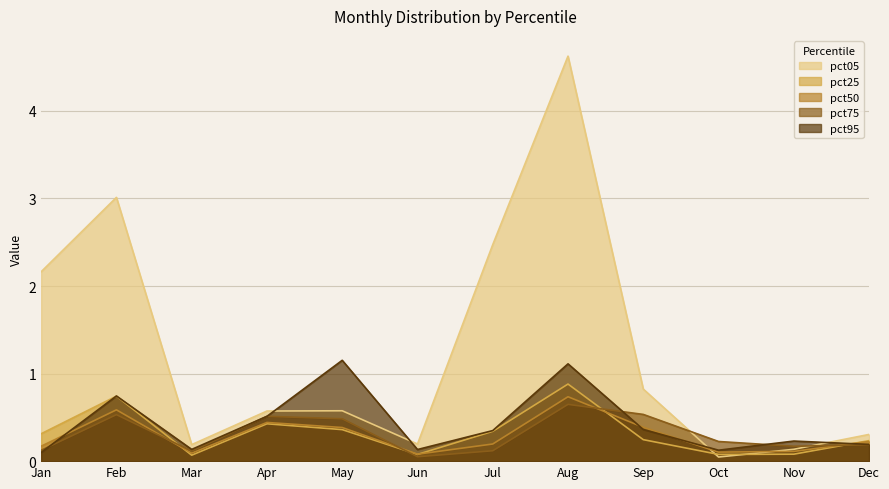

What is the spread (max minus min) of values at Jun?

0.1